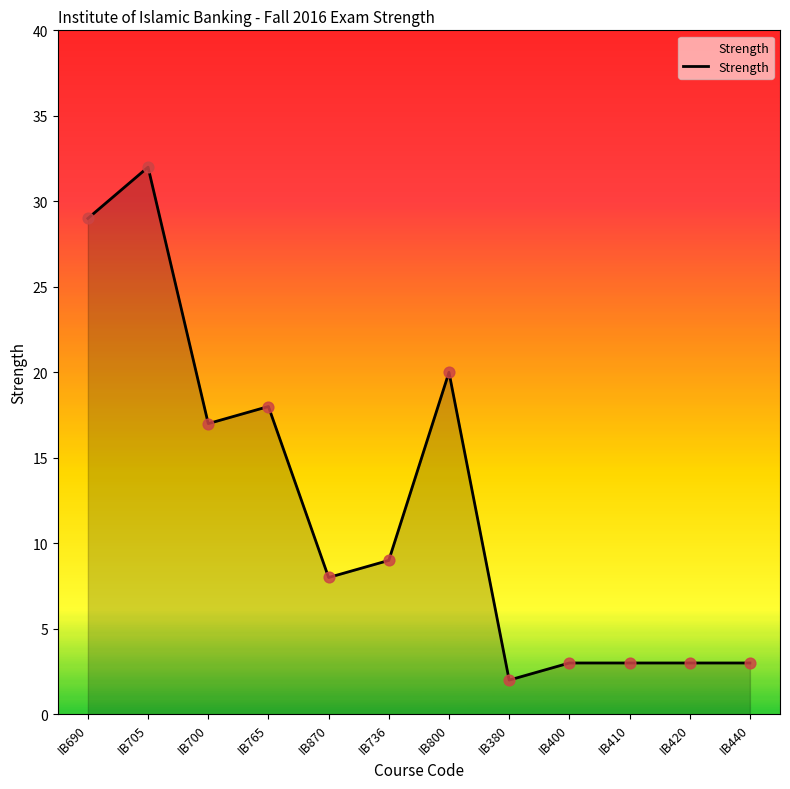

Approximately how many times larger is the value at IB400 compared to IB765?

0.2